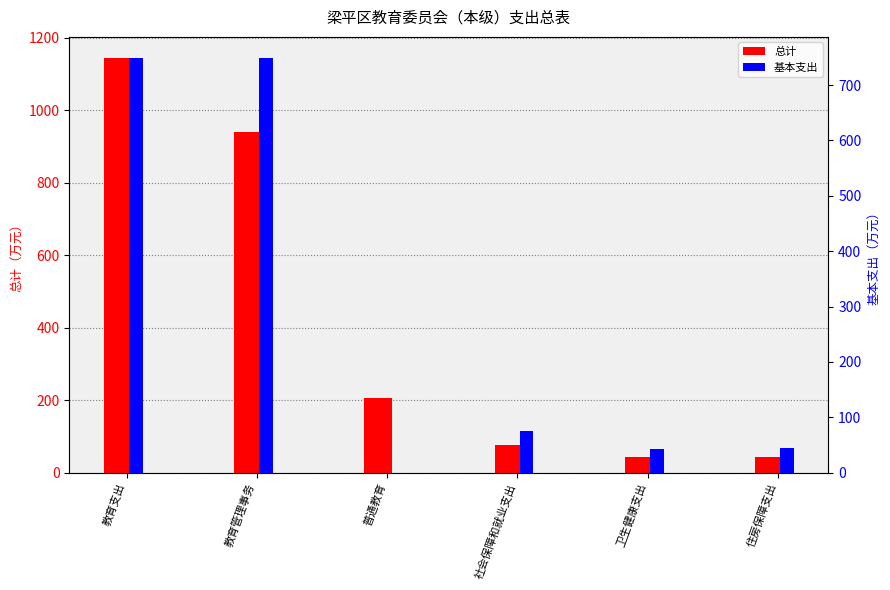

List the series in order of their peak value, lowest first.

基本支出, 总计